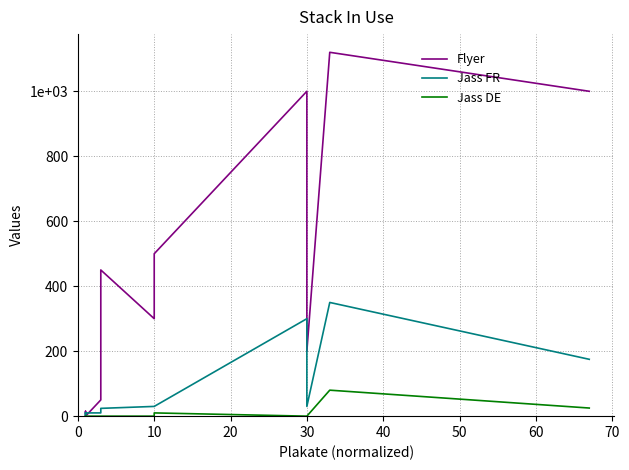

What is the difference between the second highest and minimum values in the Jass FR series?

300